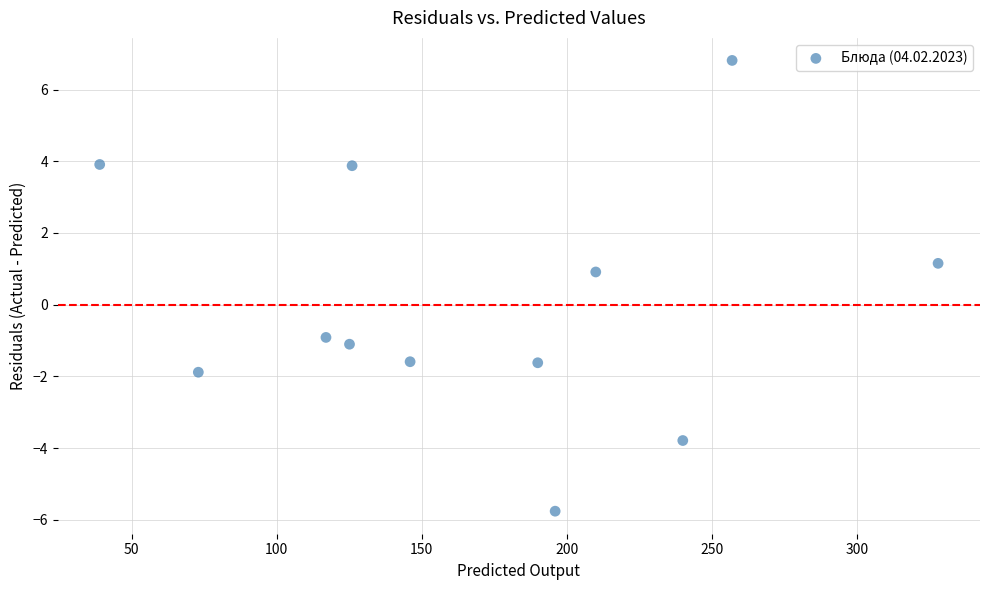

What is the range of X values (max minus min)?

289.0